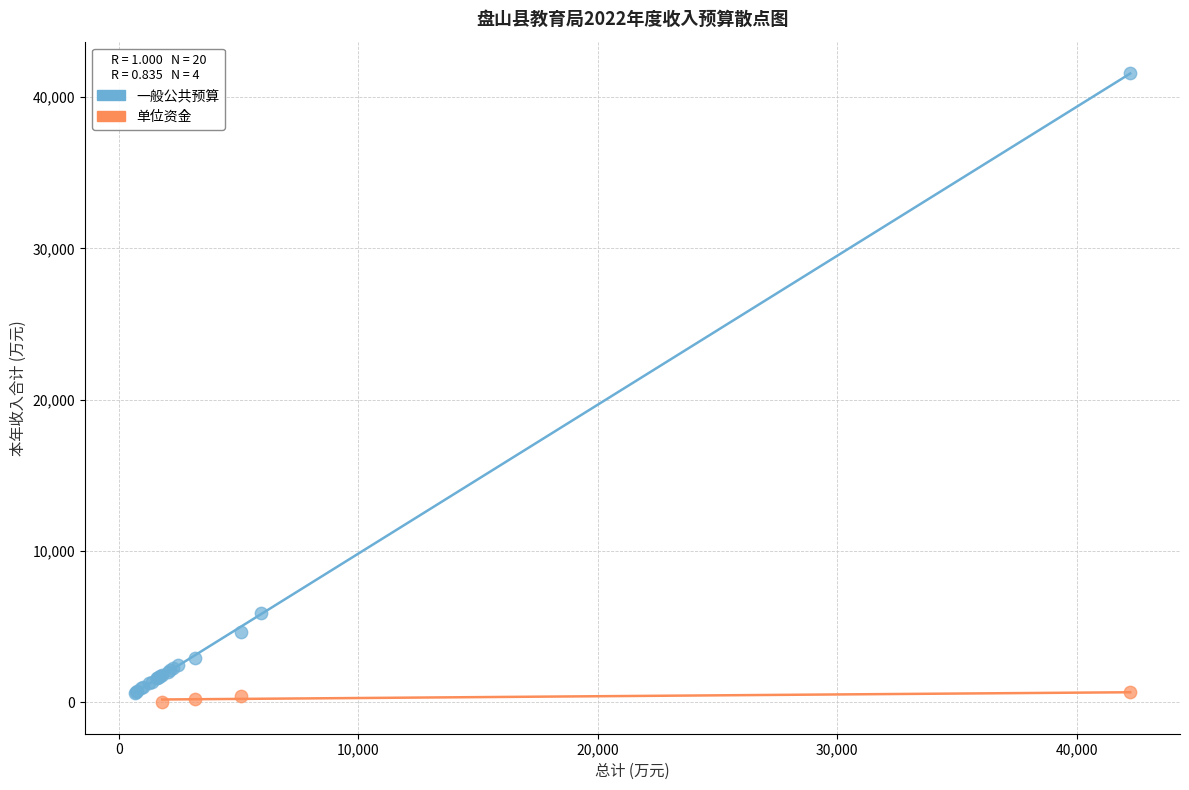

Which series contains the highest Y value?

一般公共预算